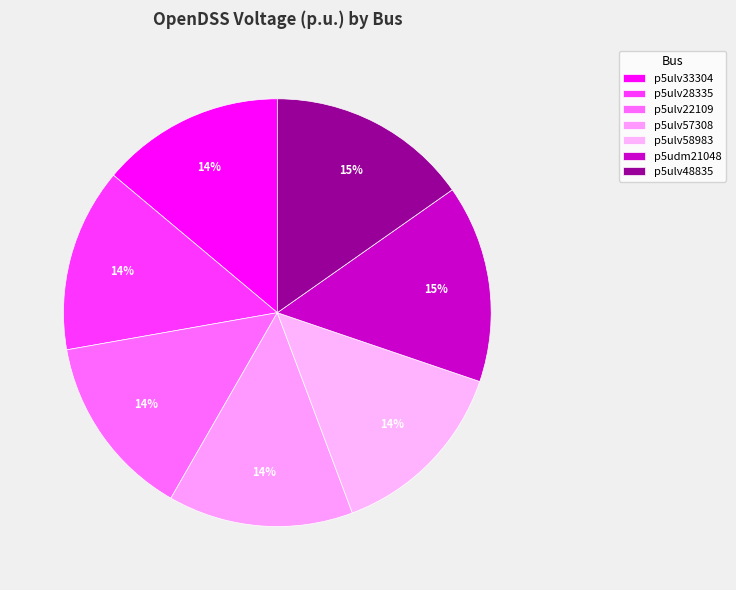

Is it true that p5ulv57308 is 14% of the pie?

True